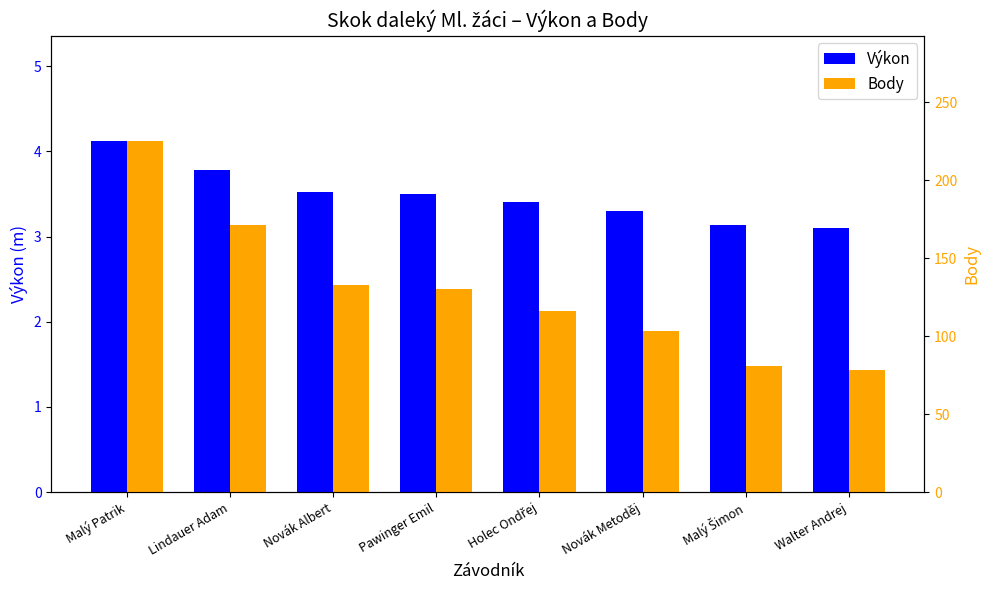

At which category is the sum across all series the highest?

Malý Patrik